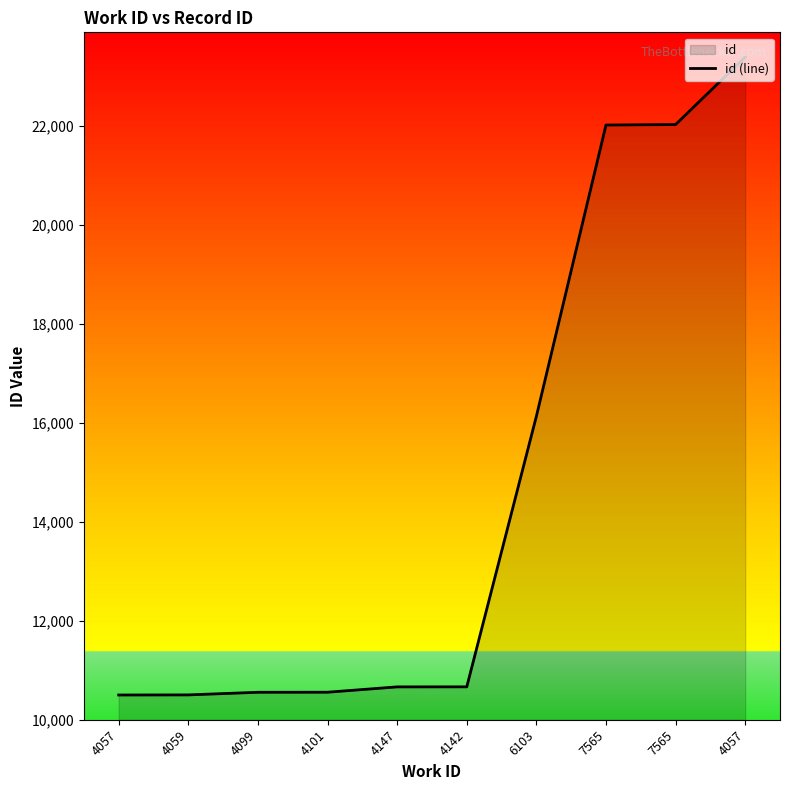

The chart shows a value of 10664 at 4142. True or false?

True